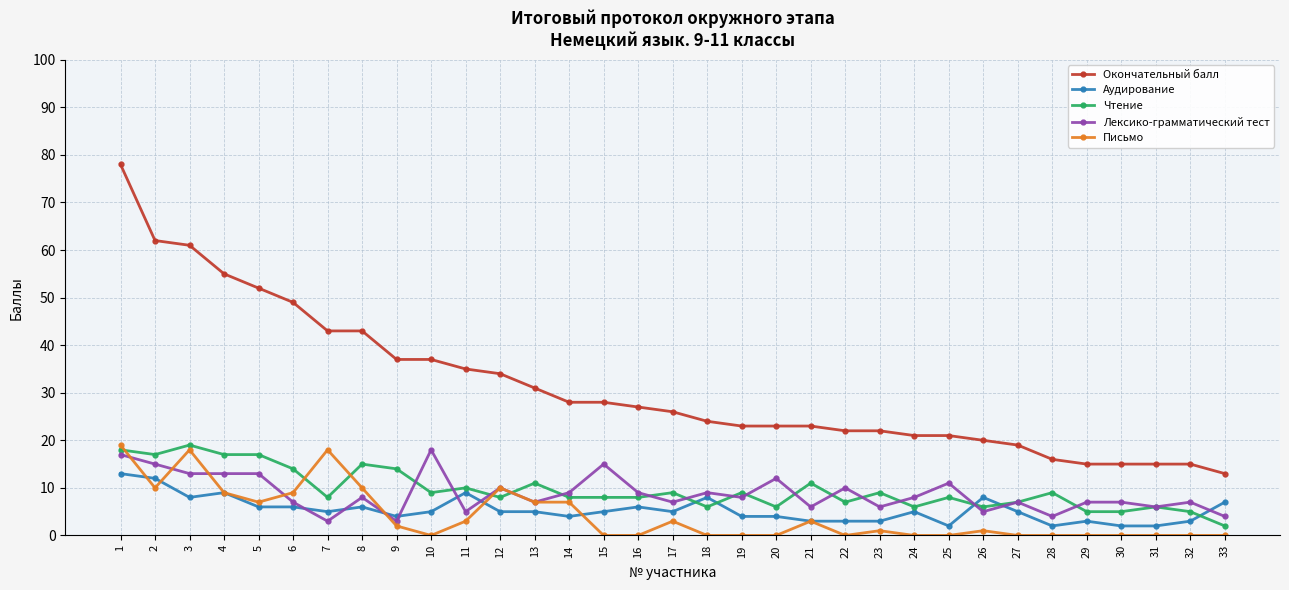

True or false: Окончательный балл and Лексико-грамматический тест cross at least once.

False